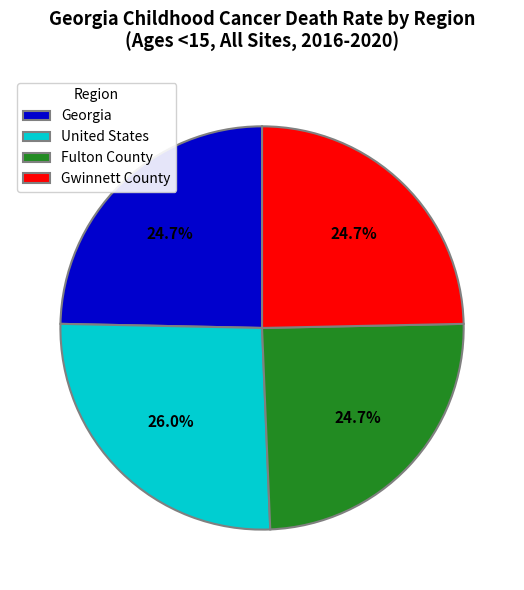

How much of the chart is everything except Gwinnett County?

75.3%